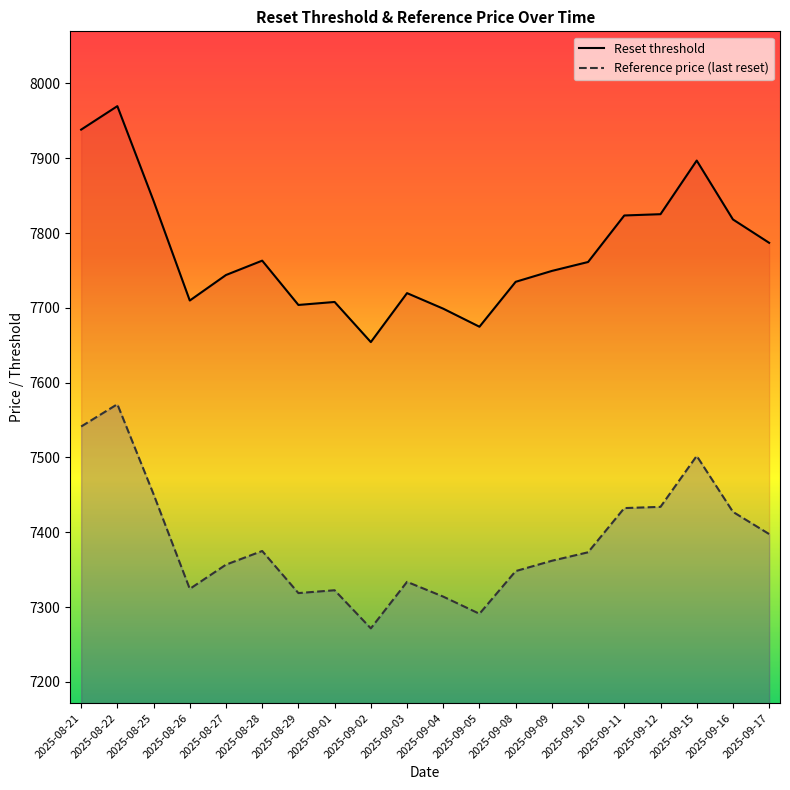

Reading left to right, extract all data points from this chart.

Reset threshold: 2025-08-21=7938.3	2025-08-22=7969.7	2025-08-25=7843.0	2025-08-26=7709.8	2025-08-27=7743.9	2025-08-28=7763.1	2025-08-29=7703.9	2025-09-01=7707.9	2025-09-02=7654.2	2025-09-03=7719.7	2025-09-04=7698.9	2025-09-05=7674.8	2025-09-08=7734.8	2025-09-09=7749.4	2025-09-10=7761.3	2025-09-11=7823.5	2025-09-12=7825.2	2025-09-15=7896.9	2025-09-16=7818.2	2025-09-17=7787.0
Reference price (last reset): 2025-08-21=7541.4	2025-08-22=7571.2	2025-08-25=7450.9	2025-08-26=7324.3	2025-08-27=7356.7	2025-08-28=7375.0	2025-08-29=7318.7	2025-09-01=7322.5	2025-09-02=7271.5	2025-09-03=7333.7	2025-09-04=7314.0	2025-09-05=7291.0	2025-09-08=7348.1	2025-09-09=7361.9	2025-09-10=7373.3	2025-09-11=7432.3	2025-09-12=7434.0	2025-09-15=7502.1	2025-09-16=7427.3	2025-09-17=7397.6